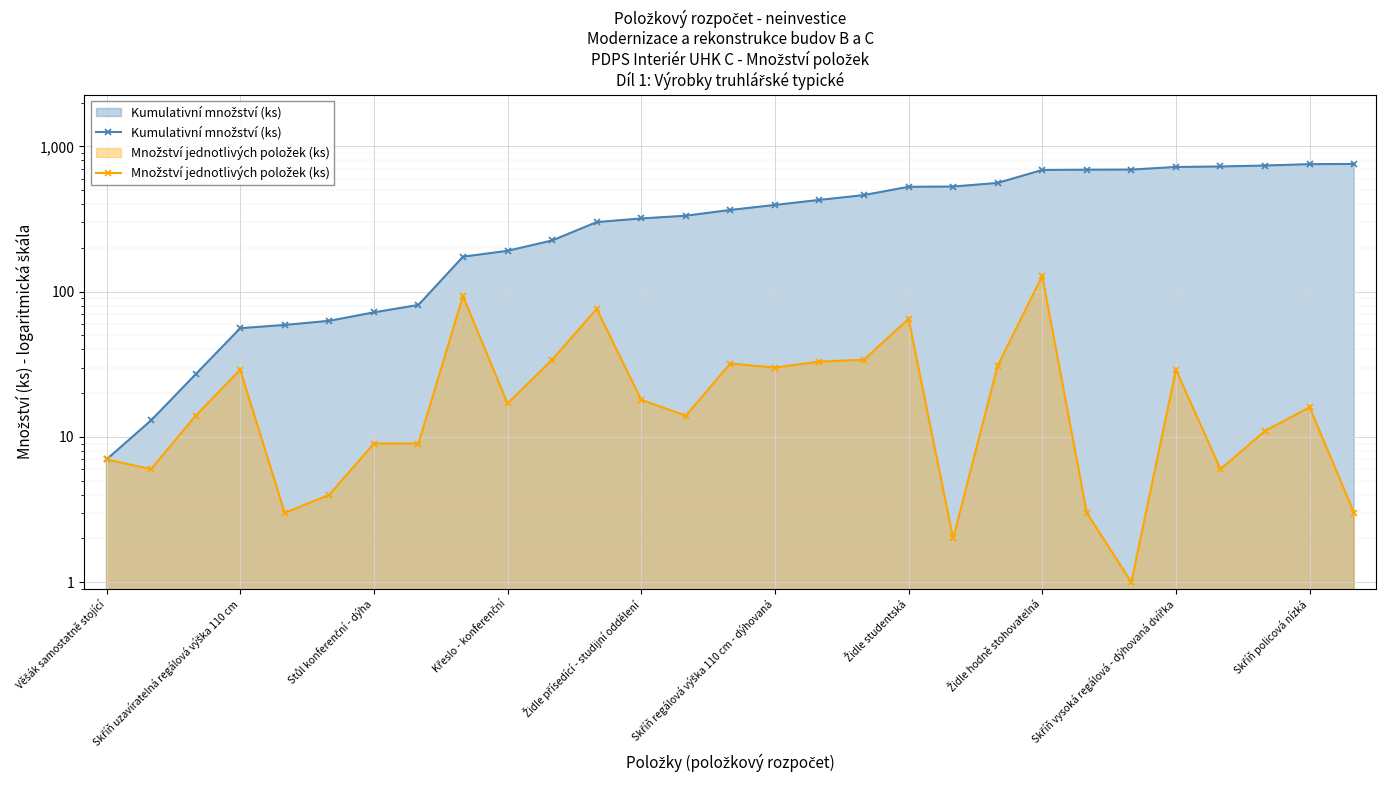

Between Skříň uzavíratelná regálová výška 110 cm and 11, which is larger?

11